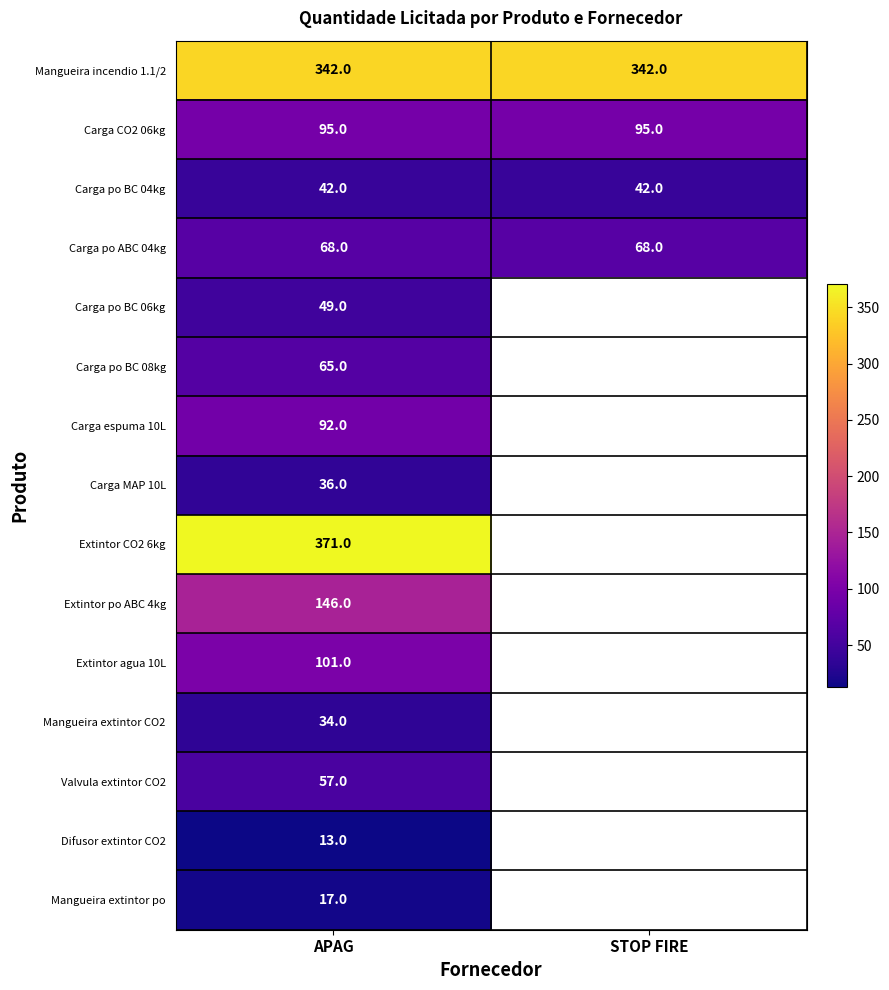

At which category is the sum across all series the highest?

APAG